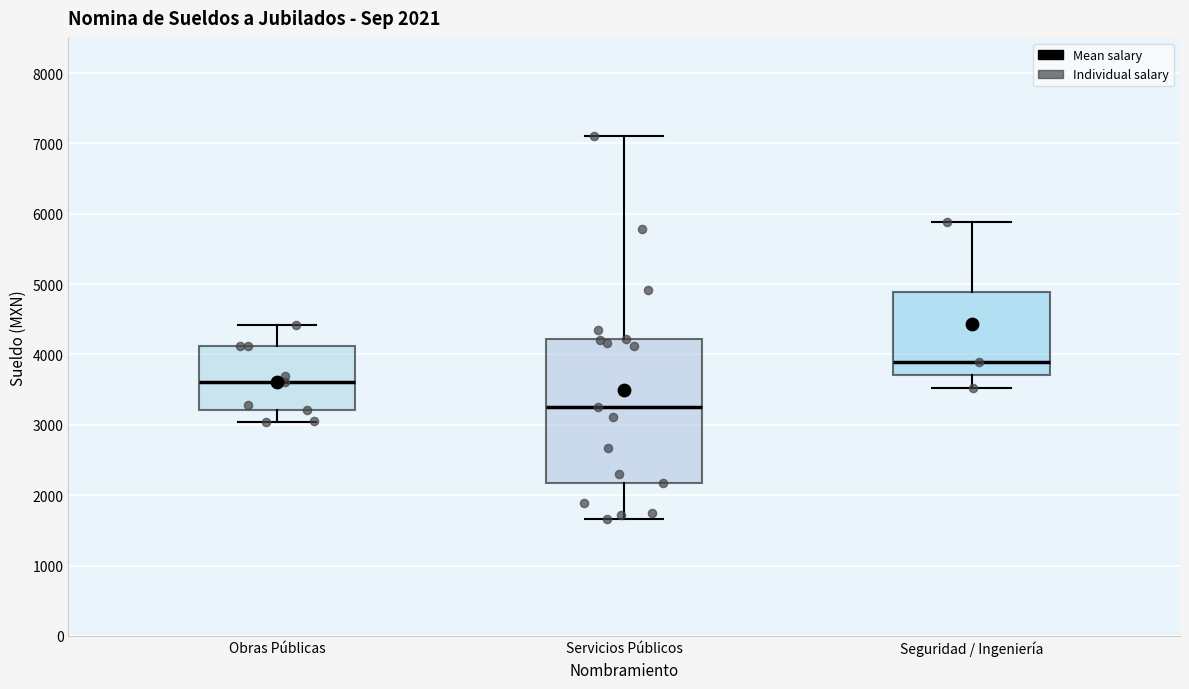

Comparing the boxes themselves (not the whiskers), which one is the tallest?

Servicios Públicos